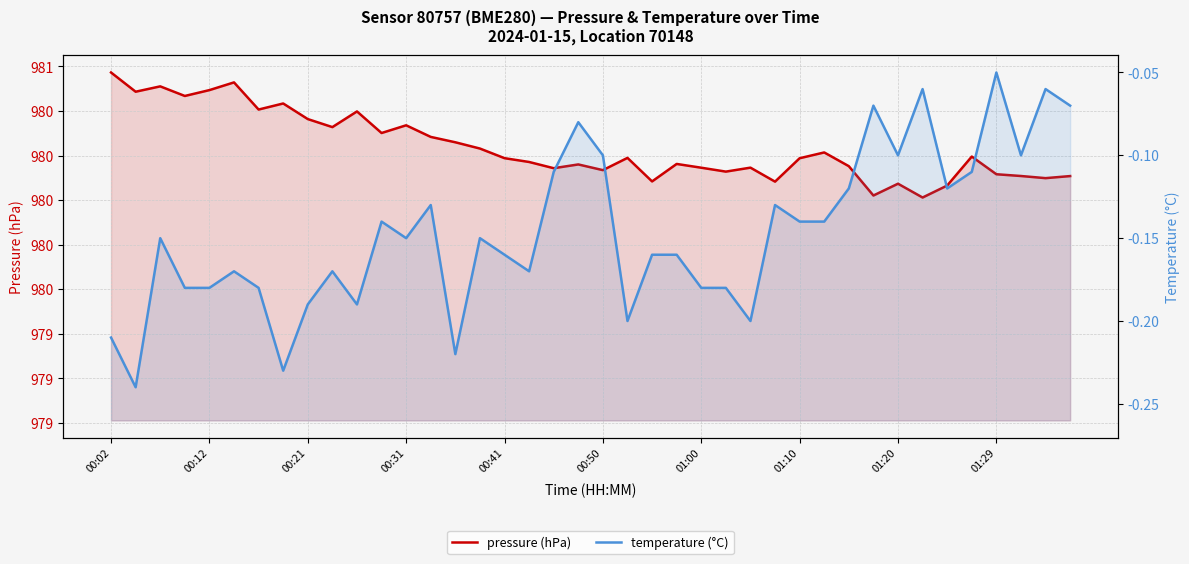

What are all the series names shown in the legend?

pressure (hPa), temperature (°C)